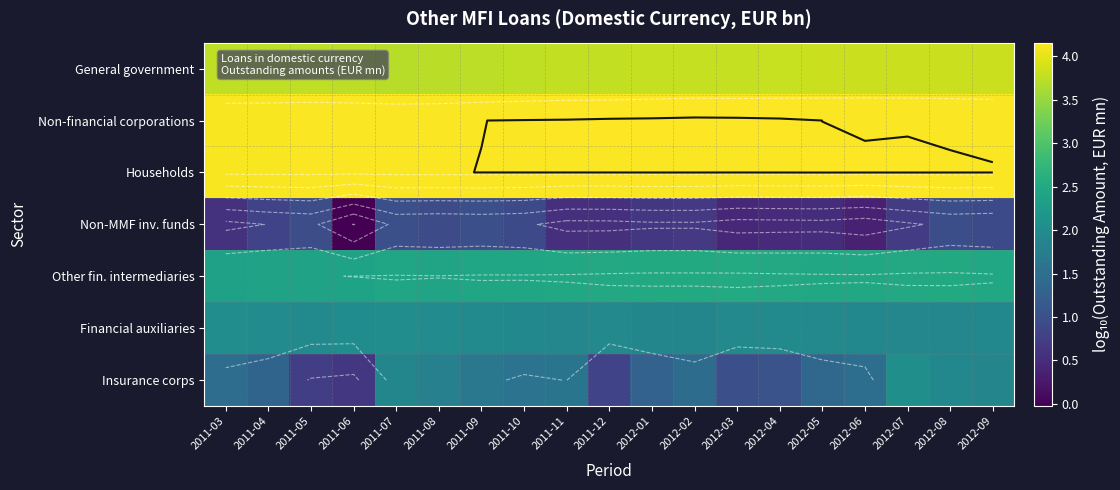

Read the Insurance corps value at 2011-08.

1.8